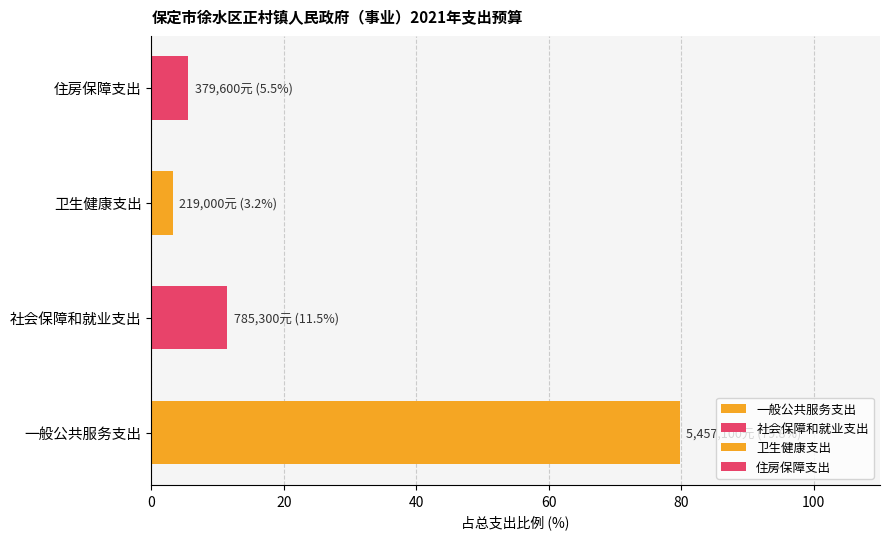

What is the approximate value at 住房保障支出?

5.5